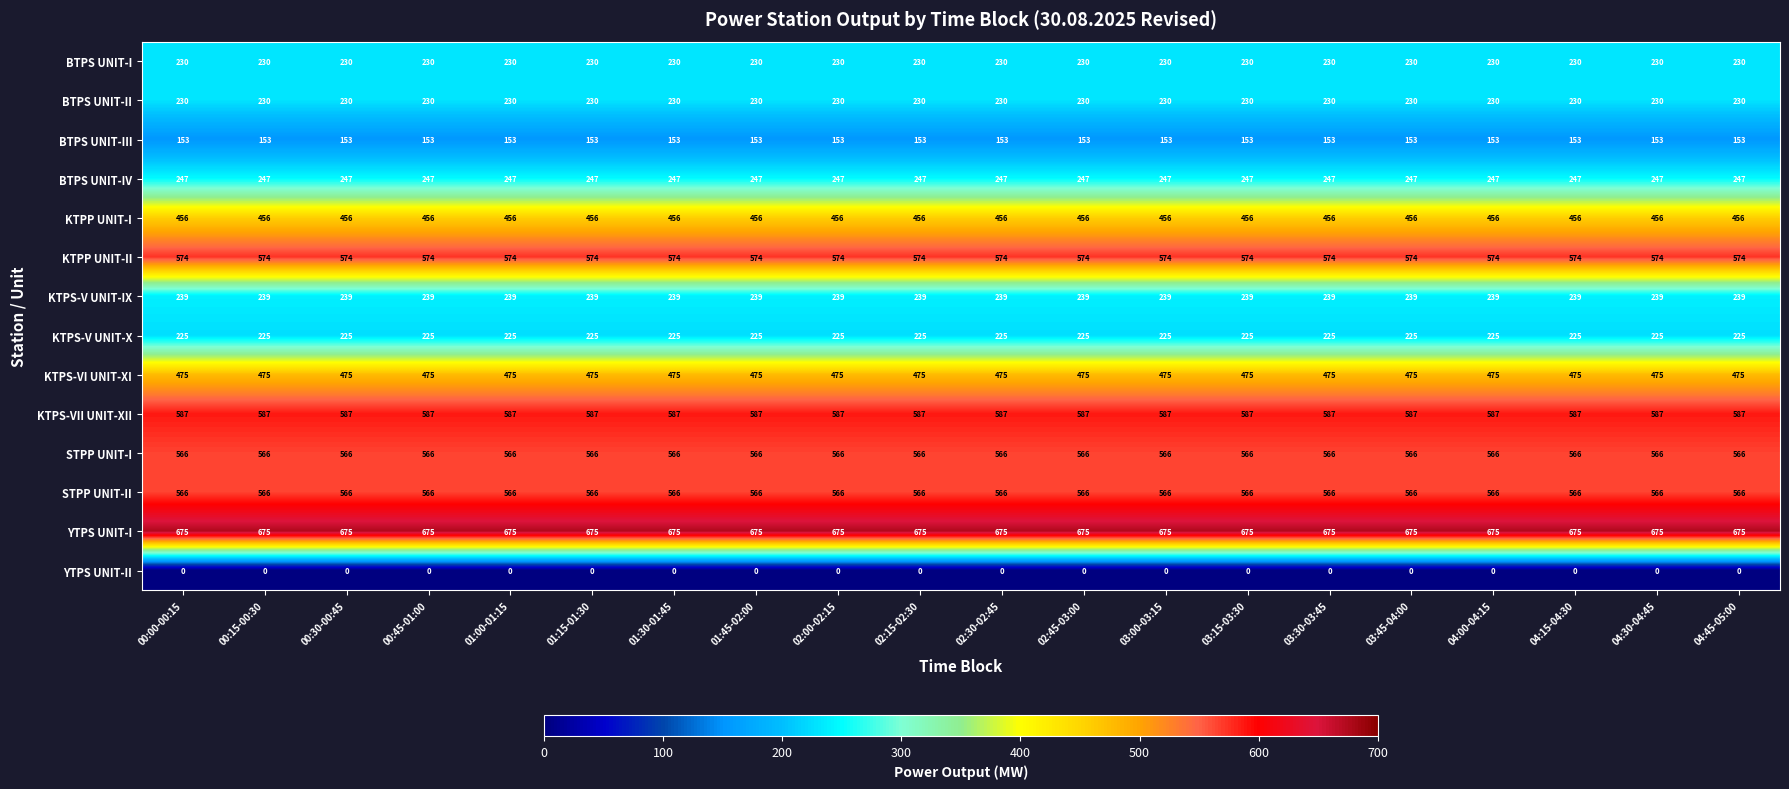

Read the YTPS UNIT-I value at 02:00-02:15.

675